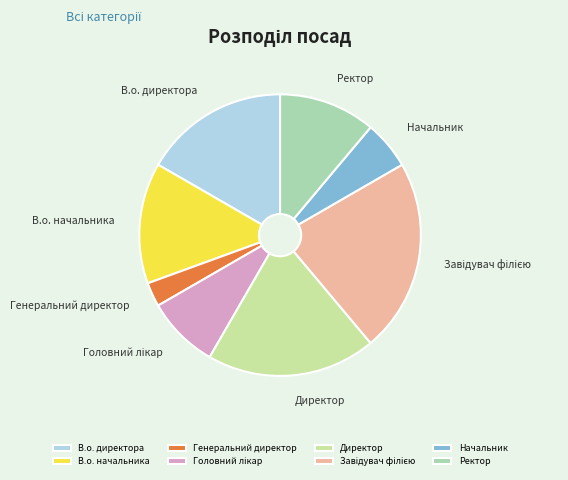

How many slices are in this pie chart?

8